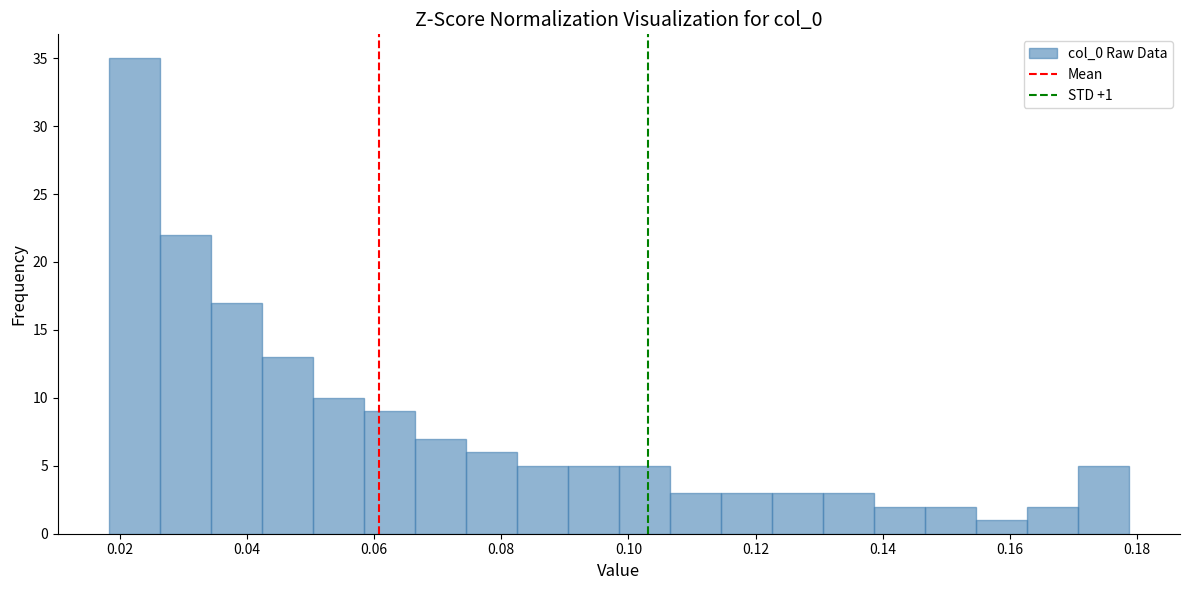

Over which range of the x-axis is the bar tallest?

0.018 to 0.026